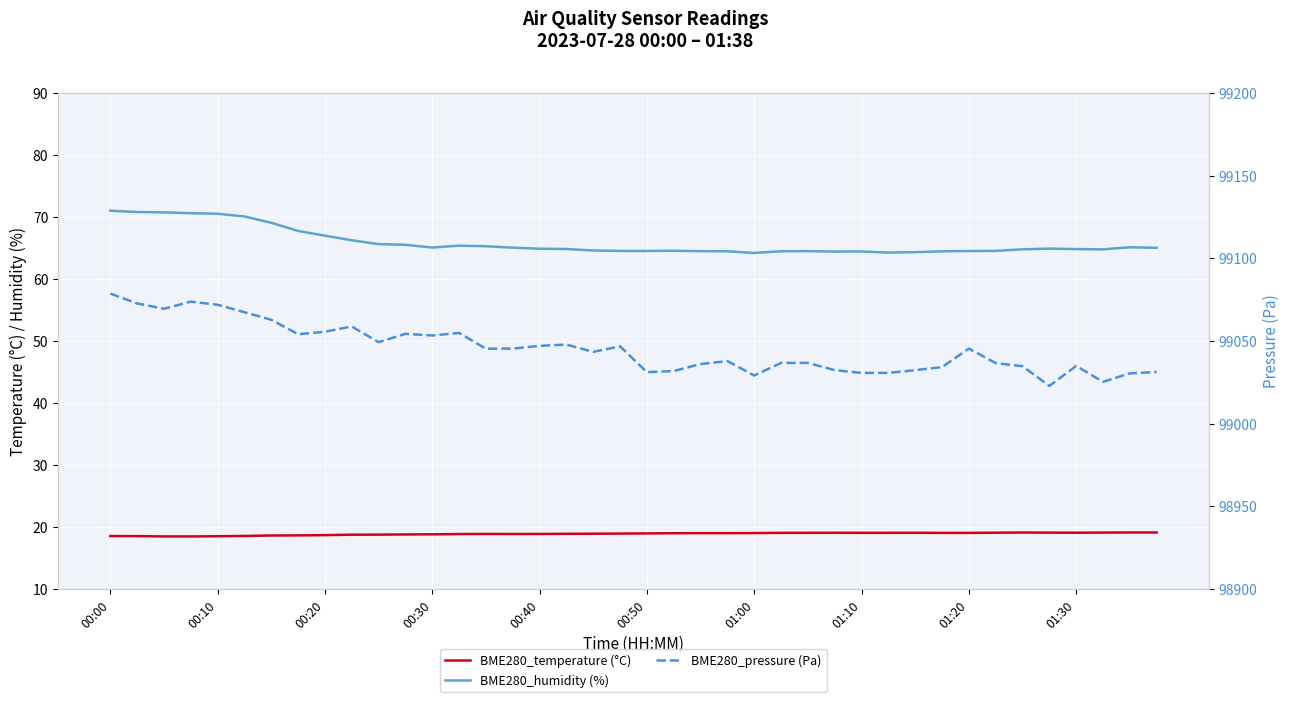

True or false: BME280_temperature (°C) has more than 1 interior local peaks.

True